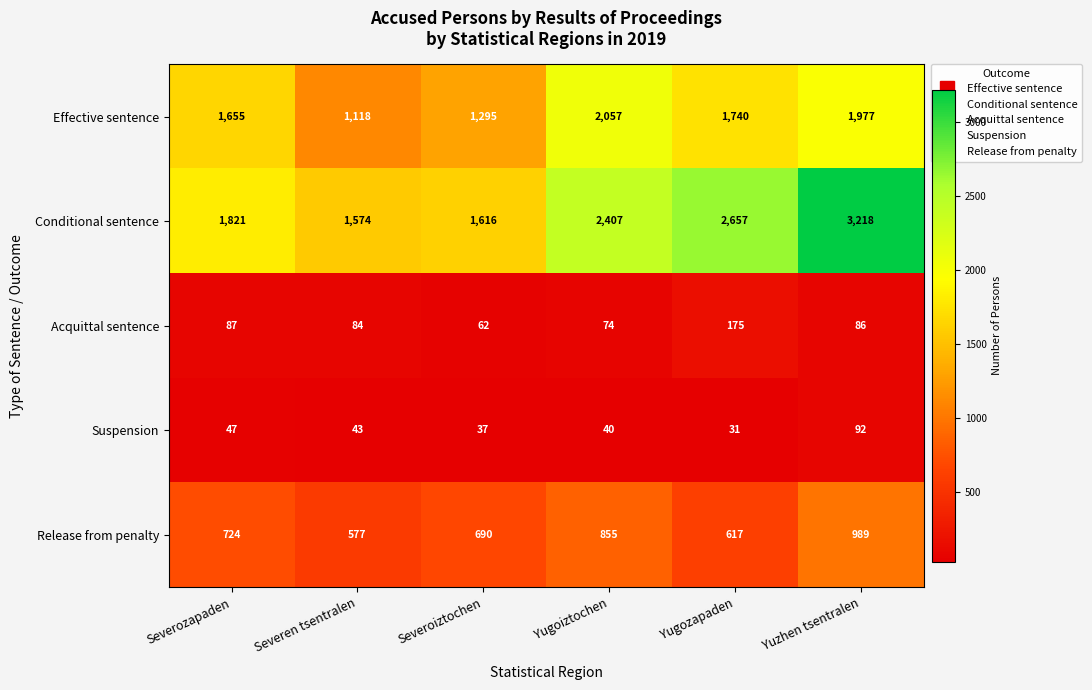

Reading left to right, extract all data points from this chart.

Effective sentence: 1655	1118	1295	2057	1740	1977
Conditional sentence: 1821	1574	1616	2407	2657	3218
Acquittal sentence: 87	84	62	74	175	86
Suspension: 47	43	37	40	31	92
Release from penalty: 724	577	690	855	617	989